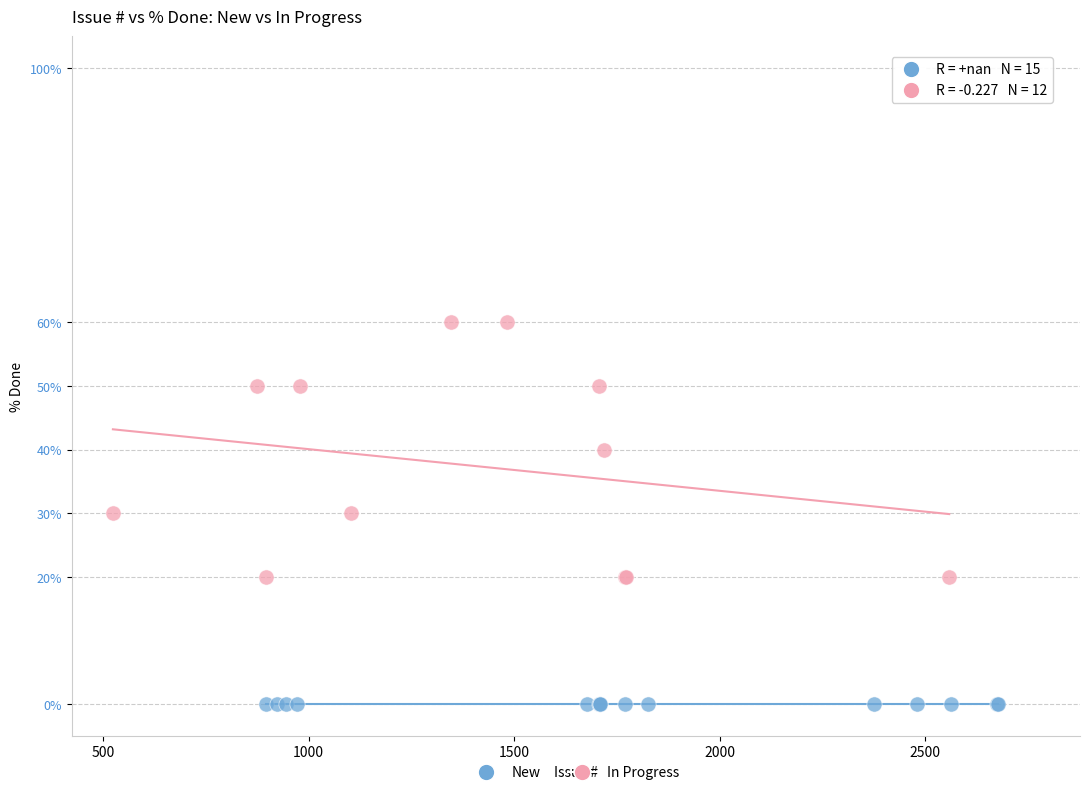

Which series contains the lowest Y value?

New